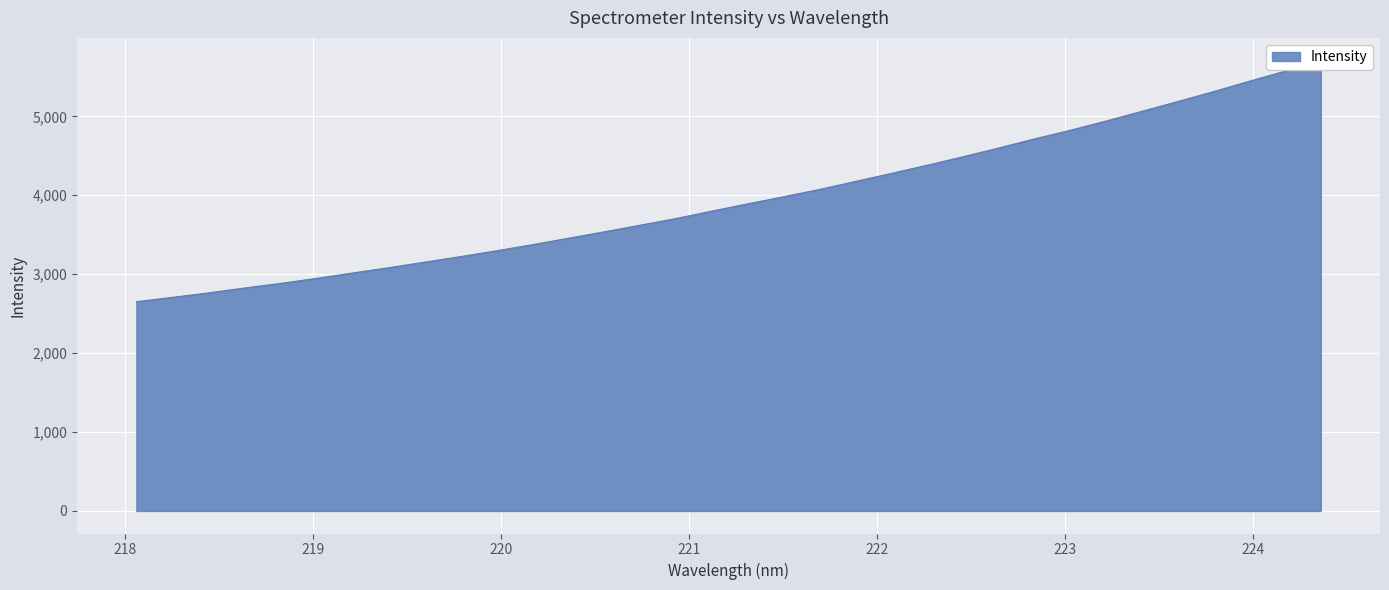

What is the label of the 12th point from the right?

222.263